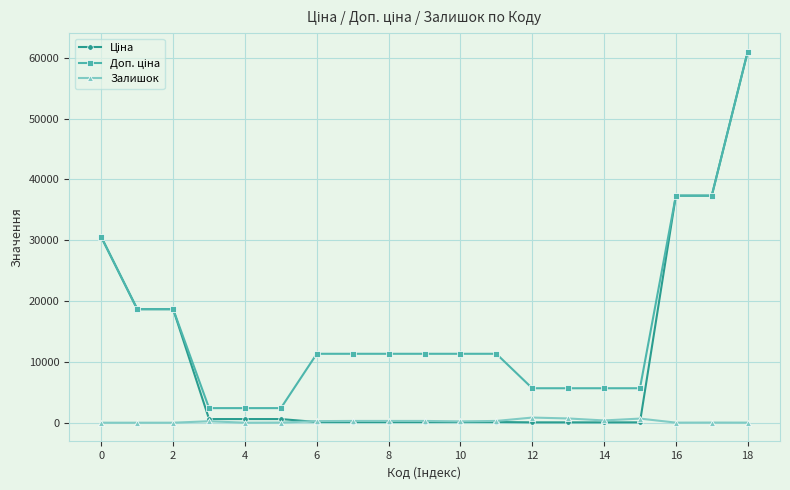

Which series has the largest range (max minus min)?

Ціна